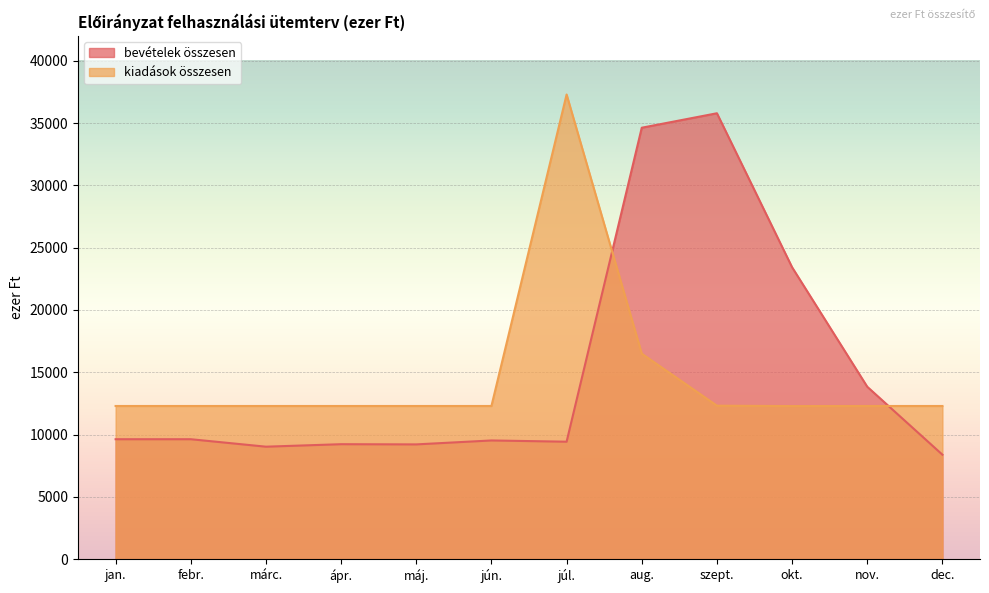

Where is the first local minimum for kiadások összesen?

okt.